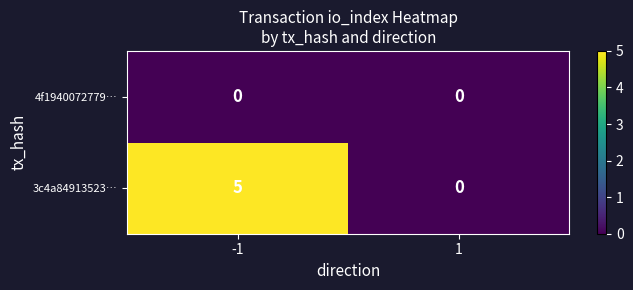

What is the spread (max minus min) of values at -1?

5